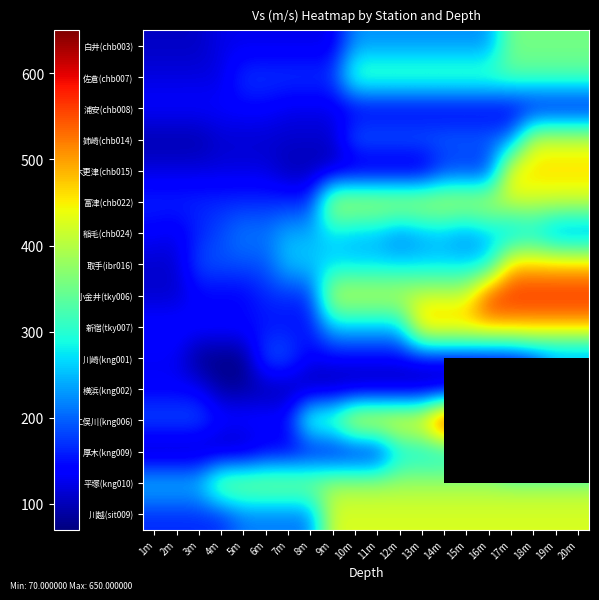

At how many categories does at least one series exceed 456?

11